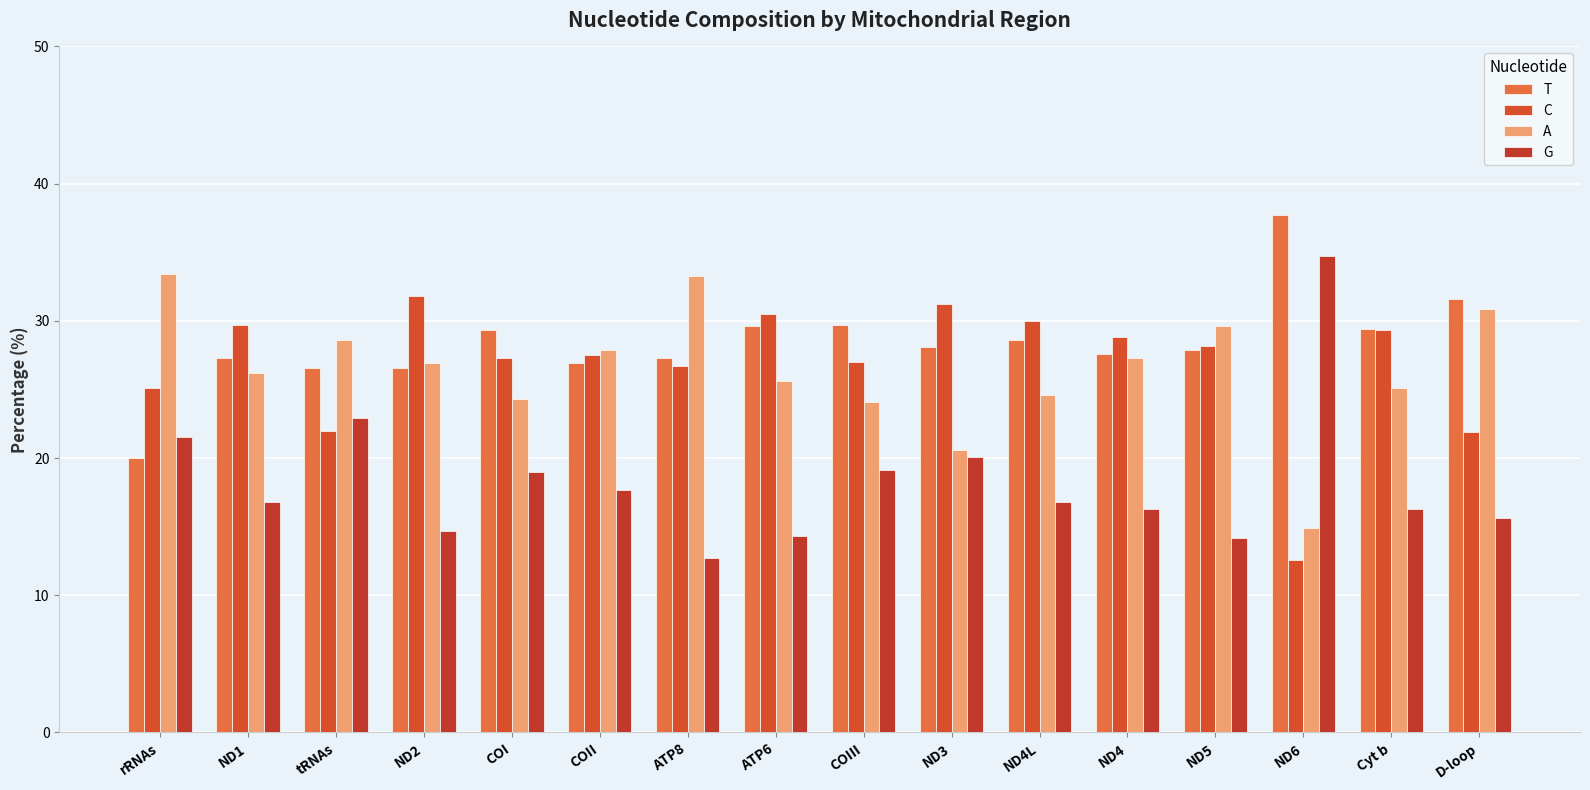

List the labels in order of A value, smallest first.

ND6, ND3, COIII, COI, ND4L, Cyt b, ATP6, ND1, ND2, ND4, COII, tRNAs, ND5, D-loop, ATP8, rRNAs